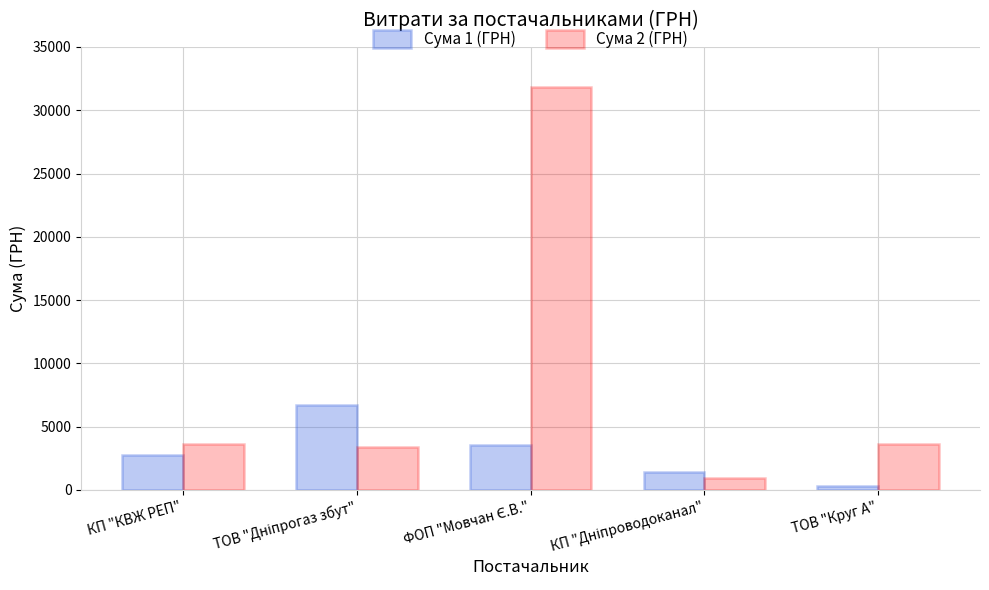

What is the total value across all series at КП "КВЖ РЕП"?

6359.7